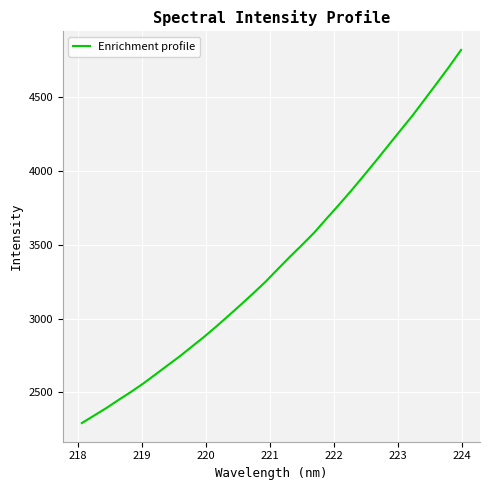

What is the difference between the maximum and minimum values?

2529.0